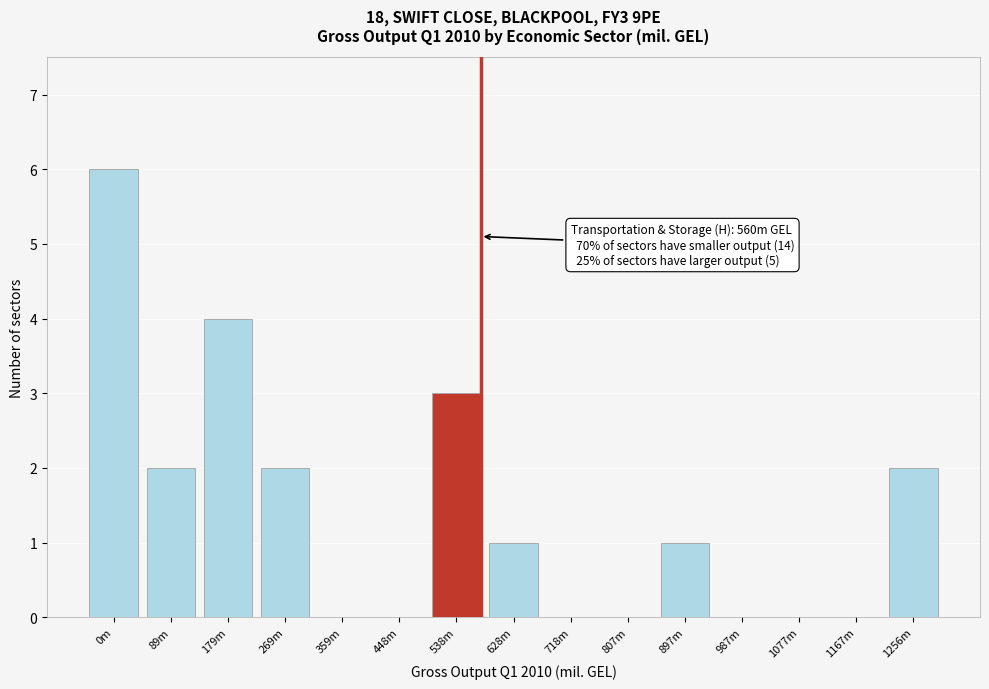

Reading left to right, extract all data points from this chart.

0m=6	89m=2	179m=4	269m=2	359m=0	448m=0	538m=3	628m=1	718m=0	807m=0	897m=1	987m=0	1077m=0	1167m=0	1256m=2